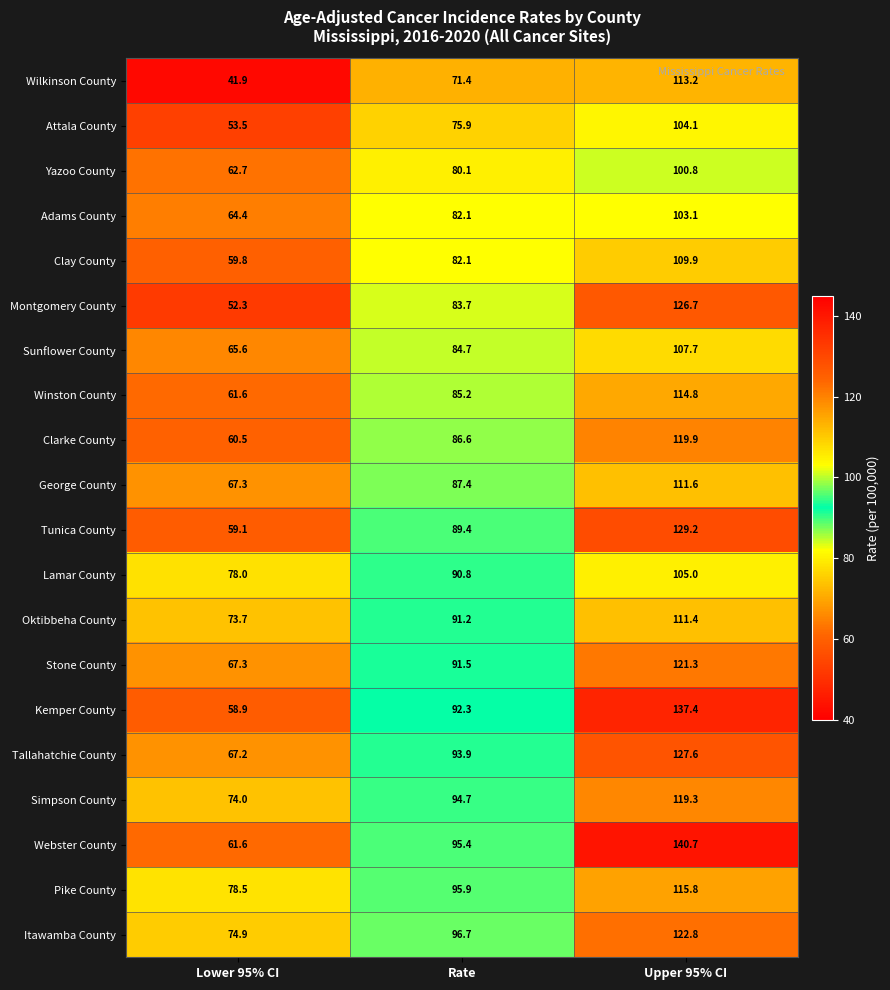

What is the highest value of the Clay County series?

109.9